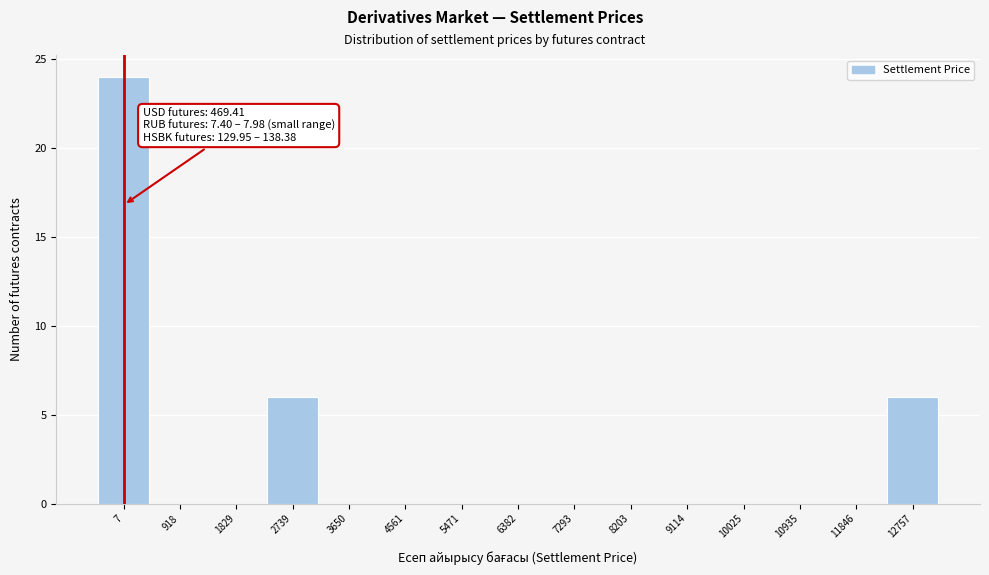

Reading left to right, what are all the values shown in this chart?

7=24	918=0	1829=0	2739=6	3650=0	4561=0	5471=0	6382=0	7293=0	8203=0	9114=0	10025=0	10935=0	11846=0	12757=6